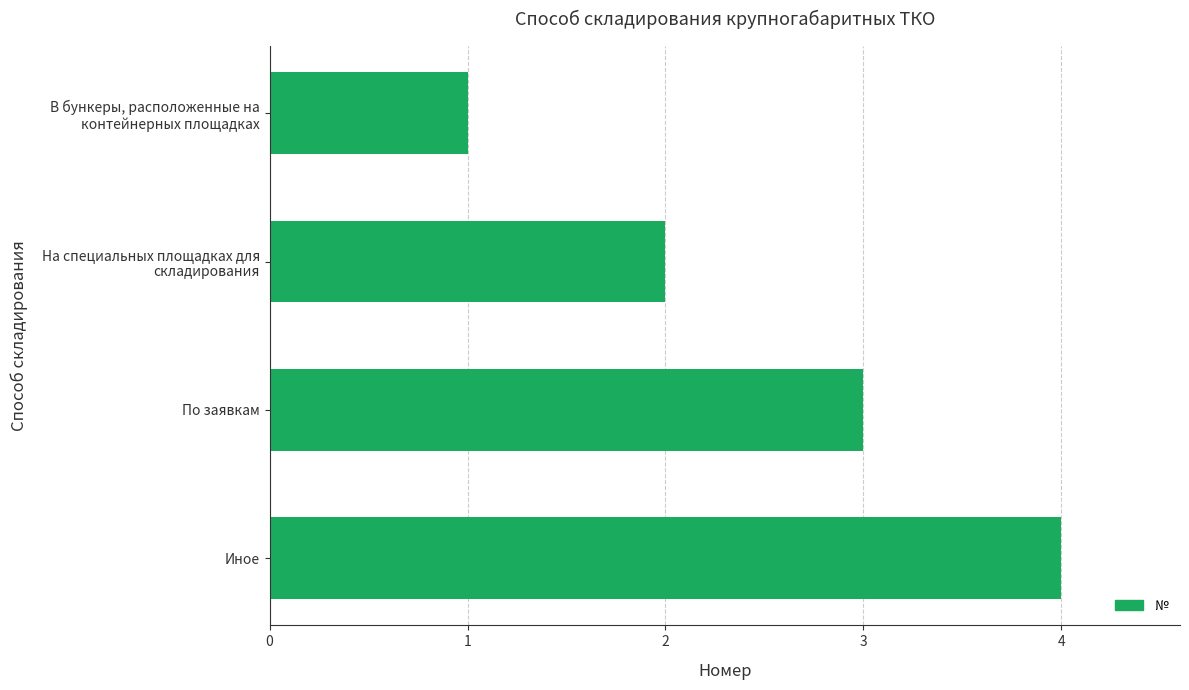

What is the sum of all values?

10